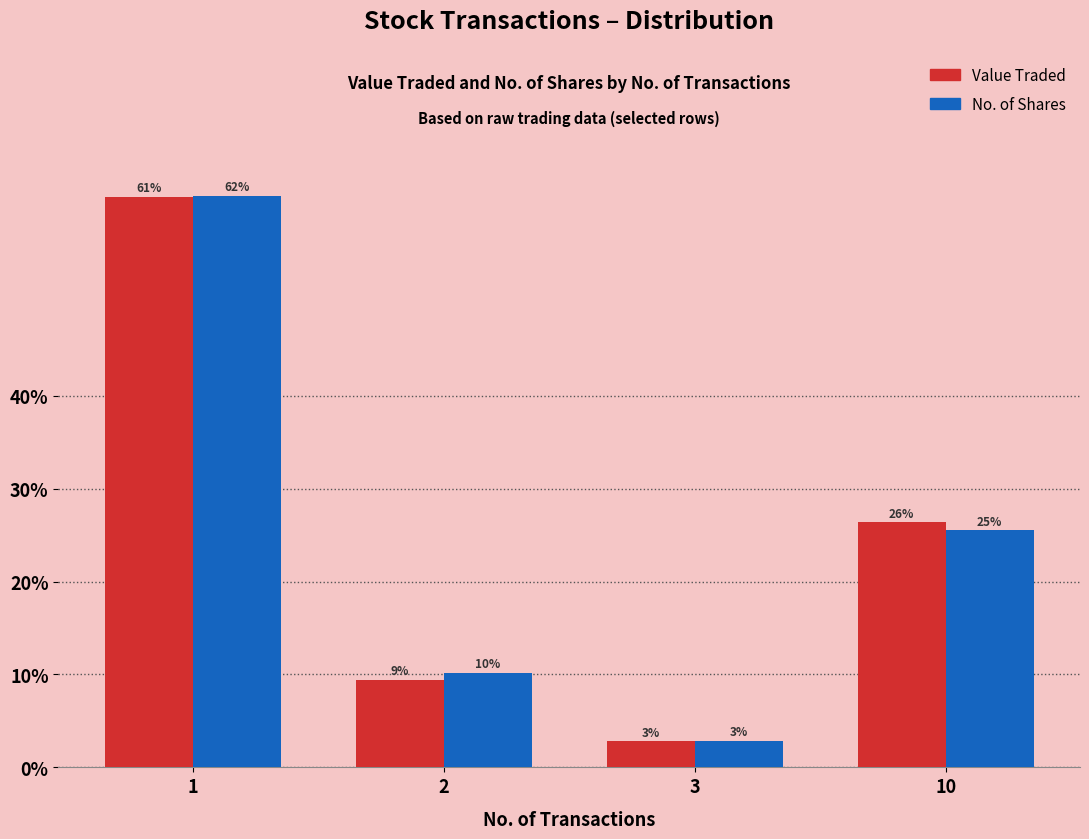

Reading left to right, what are all the values shown in this chart?

Value Traded: 61.4	9.4	2.8	26.4
No. of Shares: 61.5	10.1	2.8	25.5